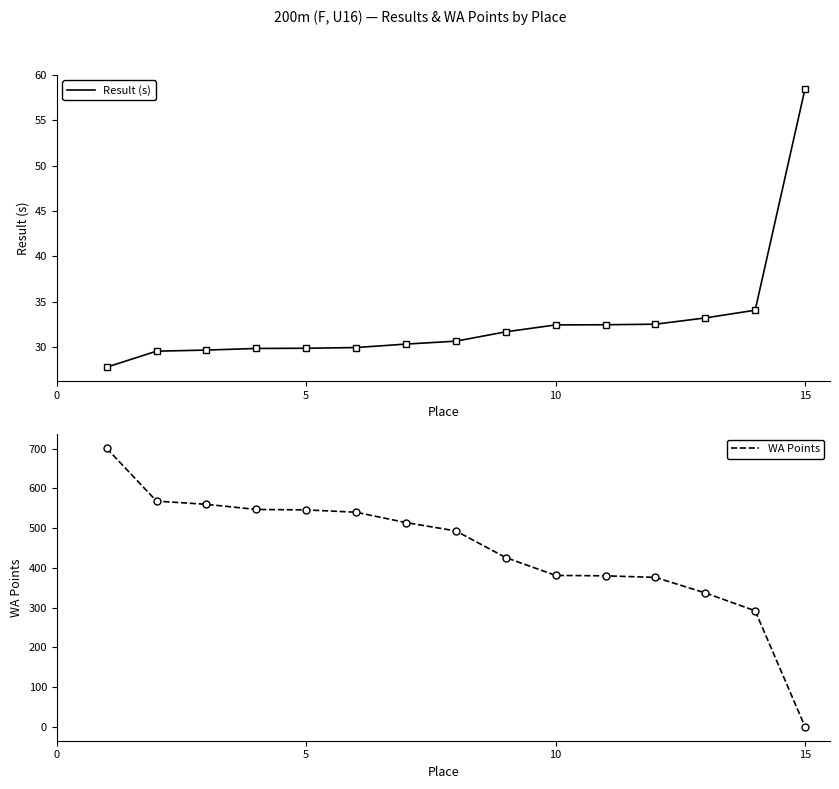

Is this an area chart (filled region under the line)?

No